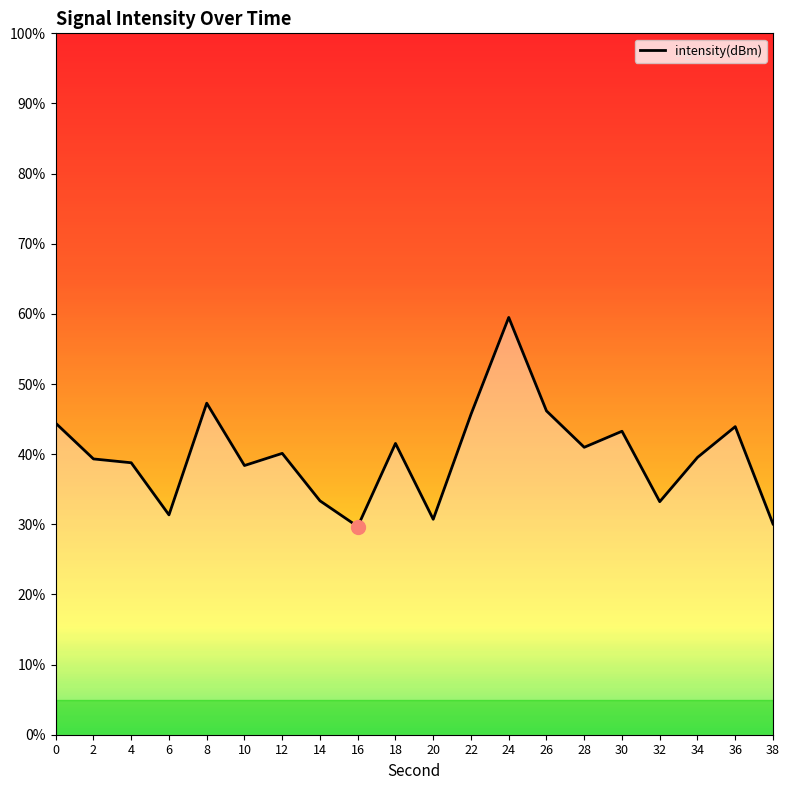

What is the smallest value displayed?

29.7